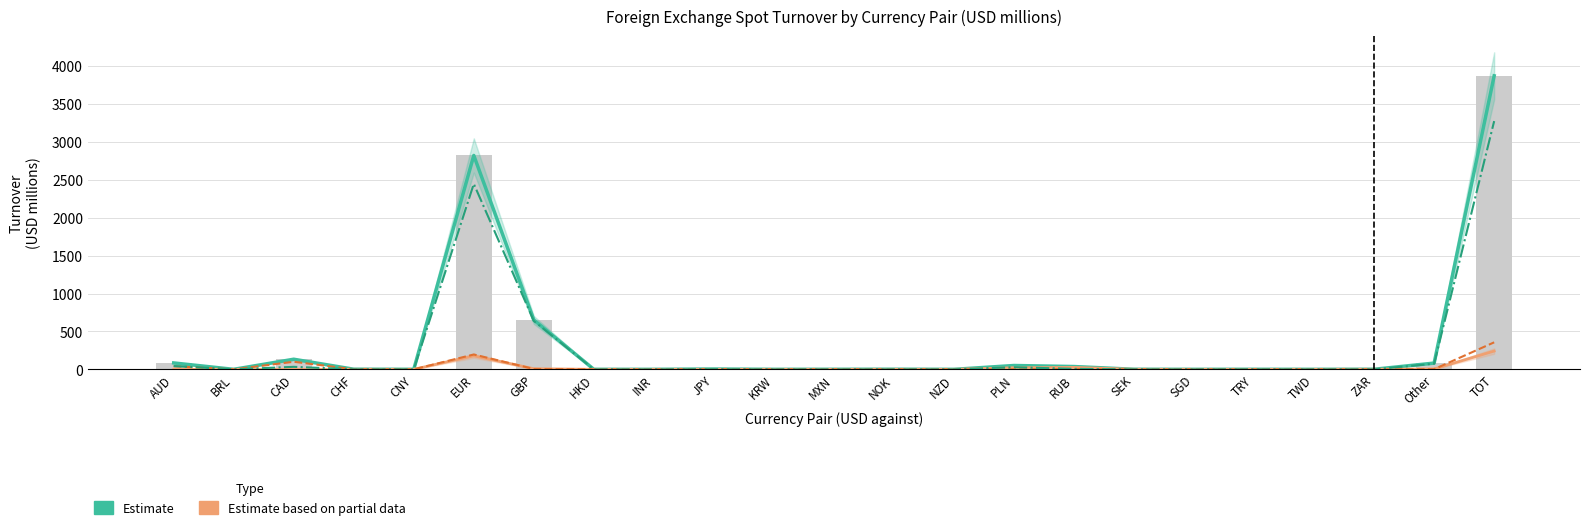

Does the chart contain stacked bars?

No